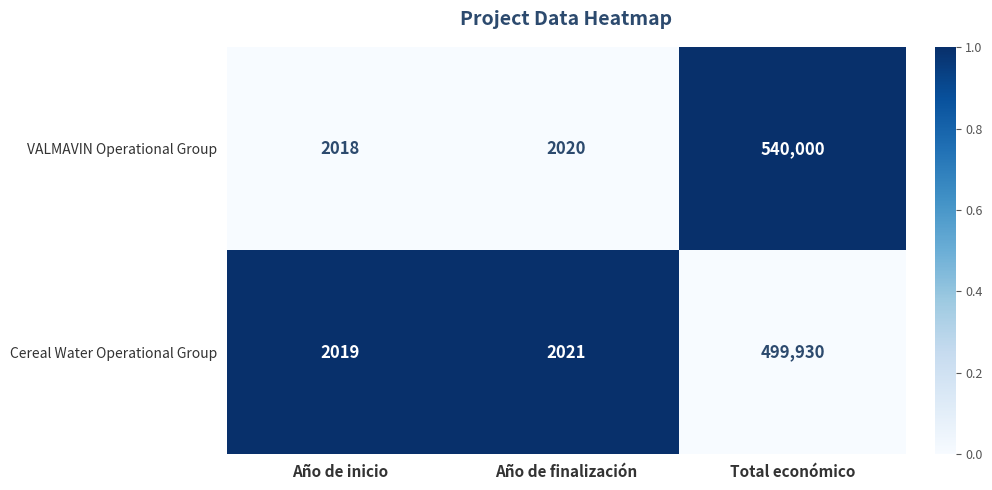

What is the difference between the maximum and minimum values in the VALMAVIN Operational Group series?

537982